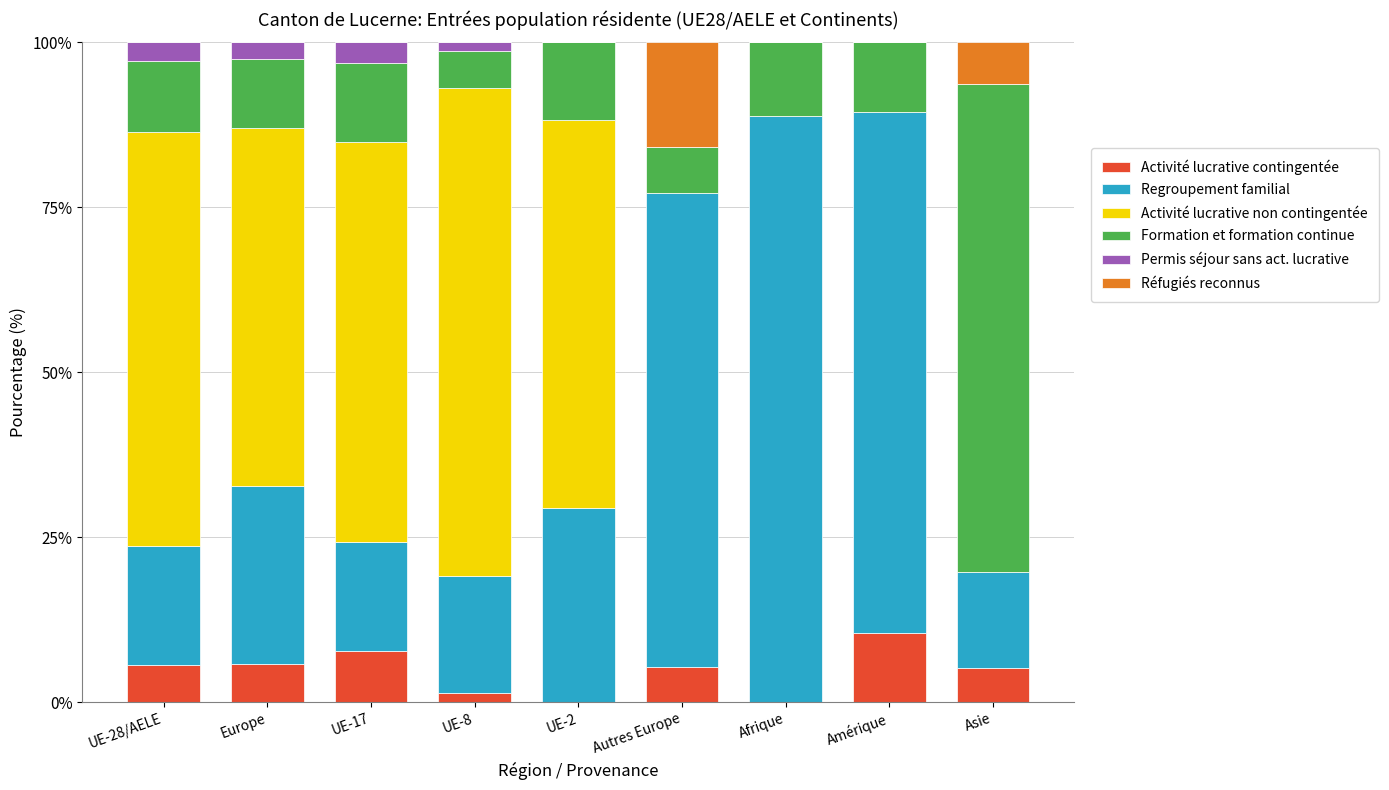

True or false: Activité lucrative contingentée has a value of 5.2 at Asie.

True